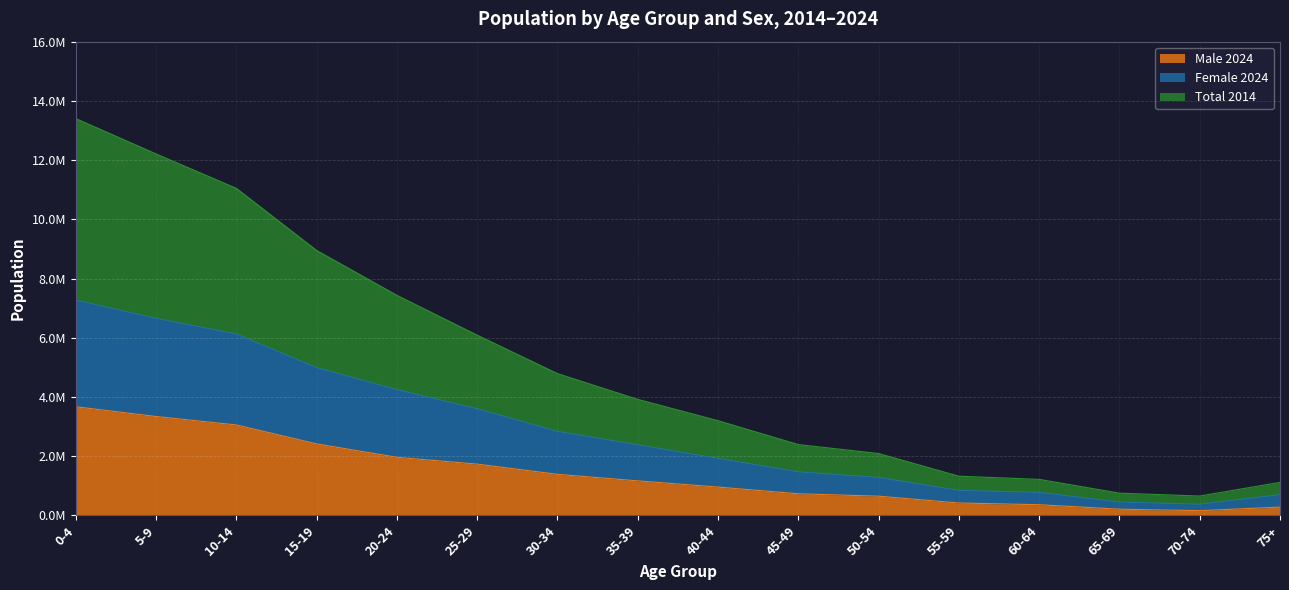

Which has a higher value, 70-74 or 65-69?

65-69